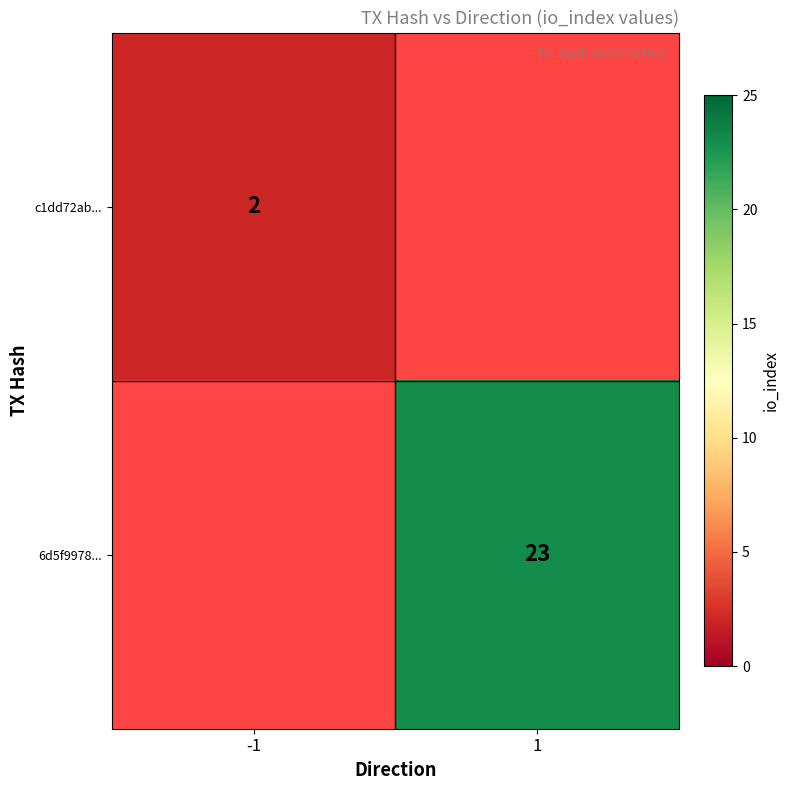

Is it true that c1dd72ab... equals 2 at -1?

True